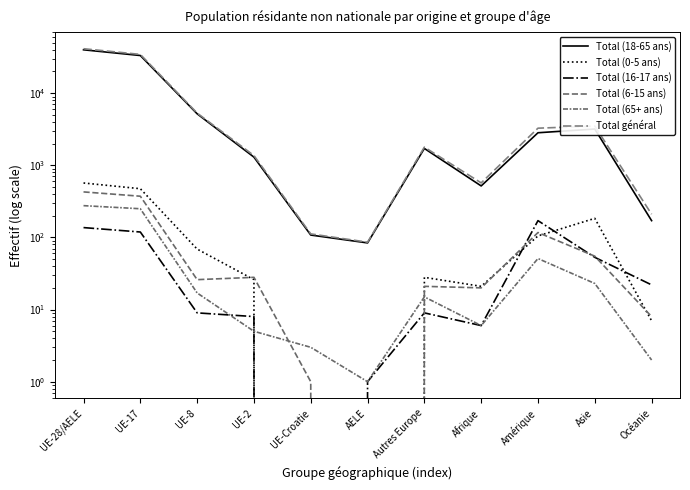

Reading left to right, transcribe all the data shown in this chart.

Total (18-65 ans): UE-28/AELE=39970	UE-17=33297	UE-8=5182	UE-2=1299	UE-Croatie=108	AELE=84	Autres Europe=1714	Afrique=518	Amérique=2829	Asie=3186	Océanie=171
Total (0-5 ans): UE-28/AELE=569	UE-17=474	UE-8=69	UE-2=26	UE-Croatie=0	AELE=0	Autres Europe=28	Afrique=21	Amérique=105	Asie=184	Océanie=7
Total (16-17 ans): UE-28/AELE=137	UE-17=119	UE-8=9	UE-2=8	UE-Croatie=0	AELE=1	Autres Europe=9	Afrique=6	Amérique=171	Asie=53	Océanie=22
Total (6-15 ans): UE-28/AELE=428	UE-17=373	UE-8=26	UE-2=28	UE-Croatie=1	AELE=0	Autres Europe=21	Afrique=20	Amérique=117	Asie=55	Océanie=8
Total (65+ ans): UE-28/AELE=276	UE-17=250	UE-8=17	UE-2=5	UE-Croatie=3	AELE=1	Autres Europe=15	Afrique=6	Amérique=51	Asie=23	Océanie=2
Total général: UE-28/AELE=41380	UE-17=34513	UE-8=5303	UE-2=1366	UE-Croatie=112	AELE=86	Autres Europe=1787	Afrique=571	Amérique=3273	Asie=3501	Océanie=210